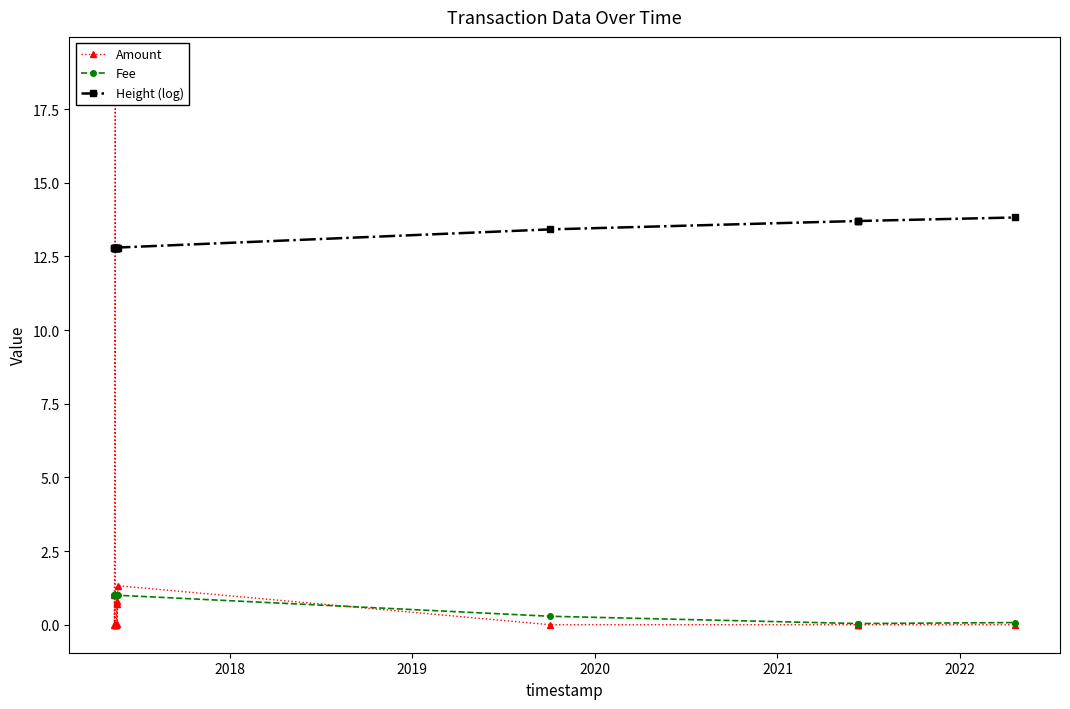

What is the value of the Height (log) point at the 2nd from the left?

12.8